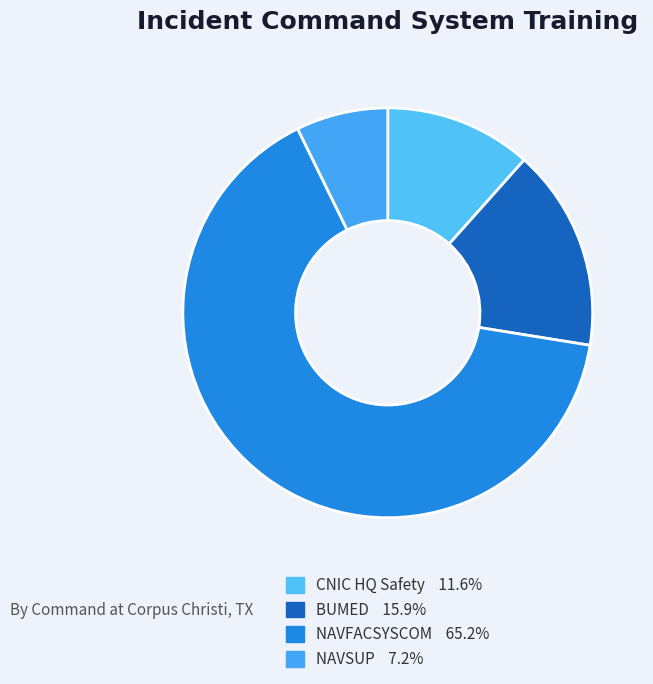

Does BUMED account for over 50% of the chart?

No